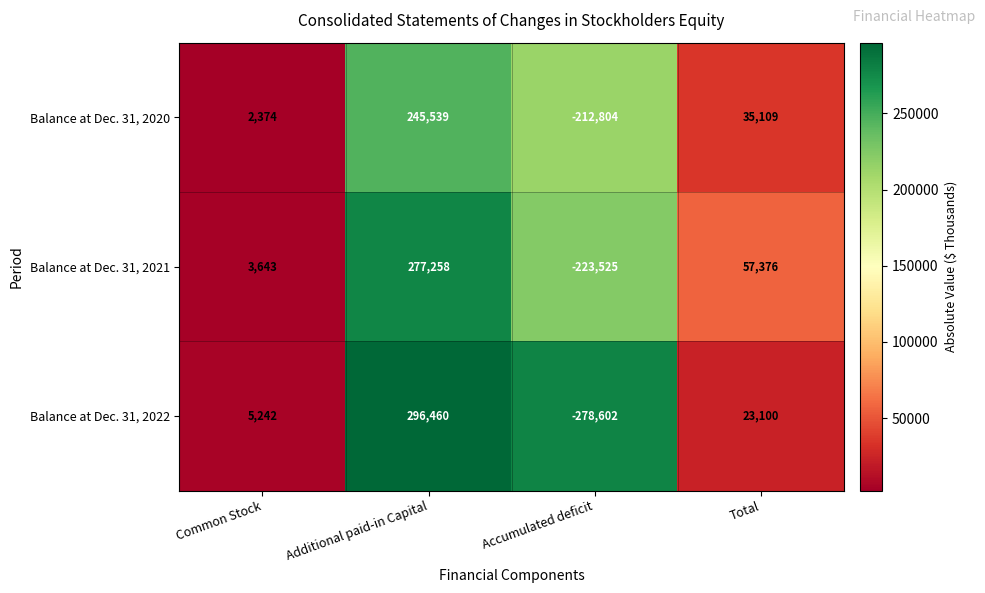

At which label does Balance at Dec. 31, 2021 reach its minimum?

Accumulated deficit